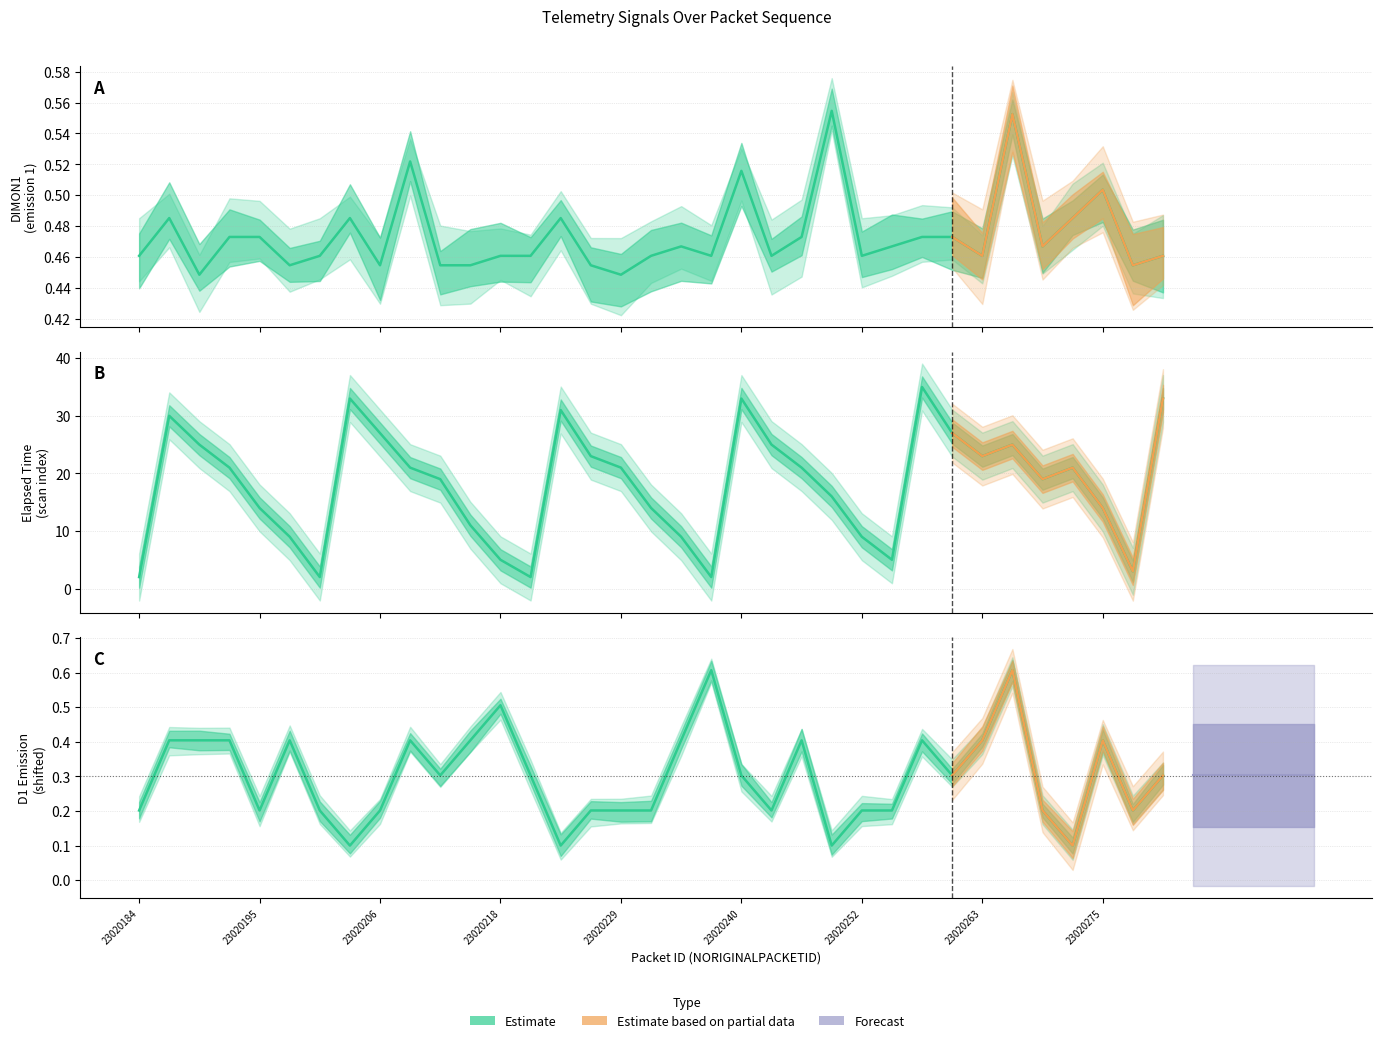

Which series has the largest total across all categories?

NELAPSEDTIME